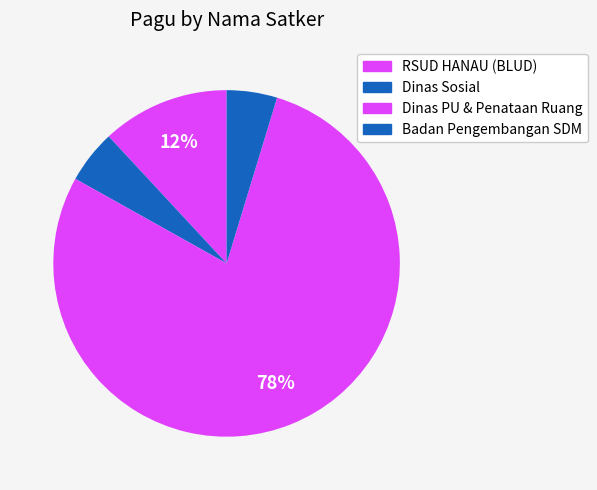

How many slices are in this pie chart?

4